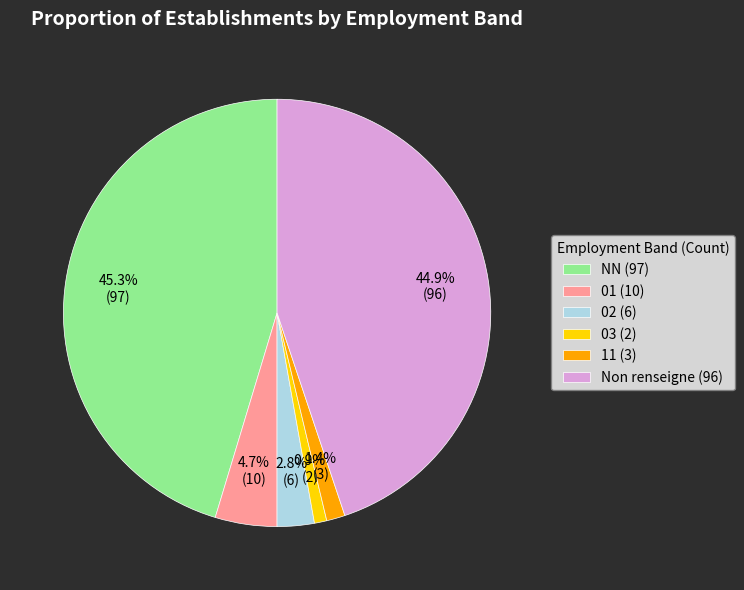

What portion of the pie excludes 03 (2)?

99.1%